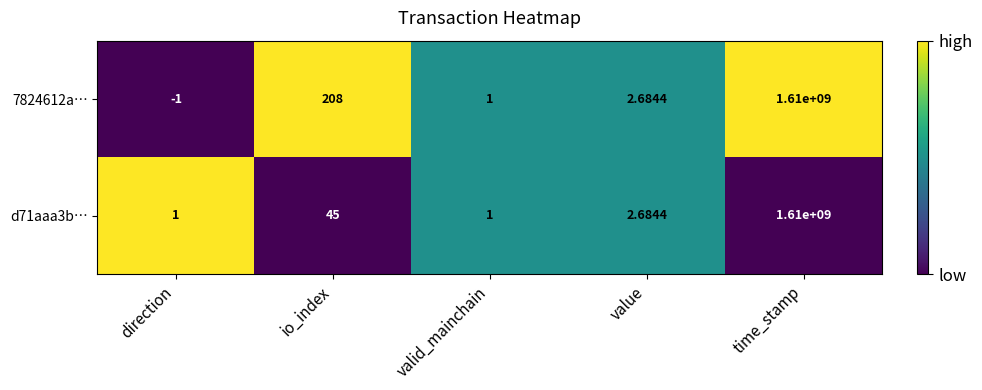

At which label does d71aaa3b… first exceed 2?

io_index